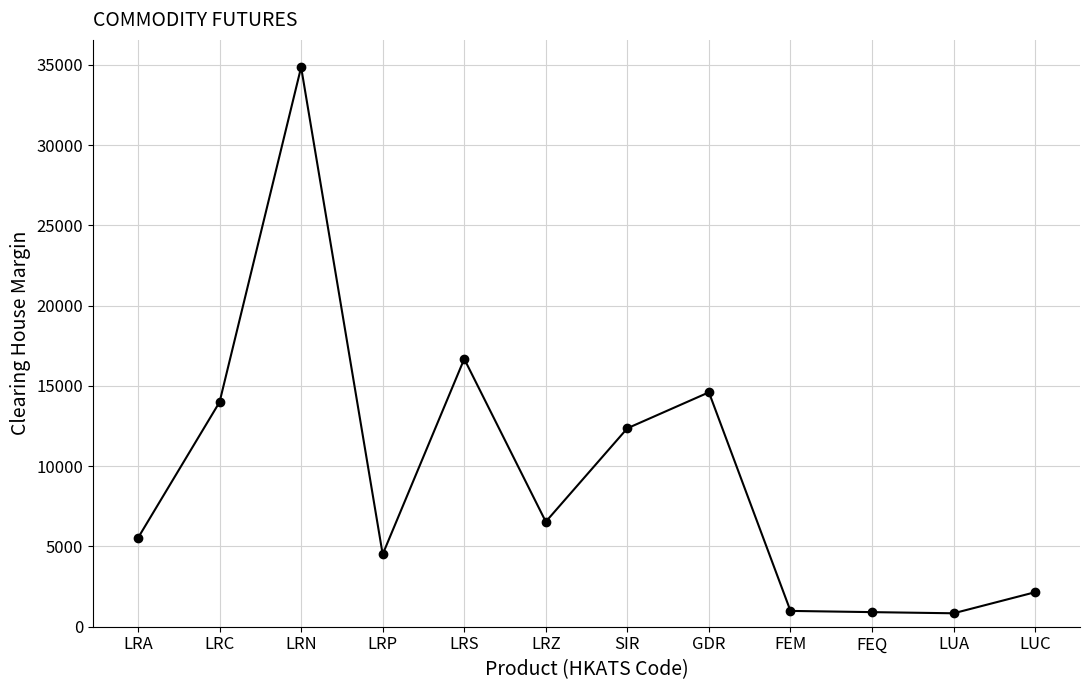

Where is the data nearest to the value 17843?

LRS